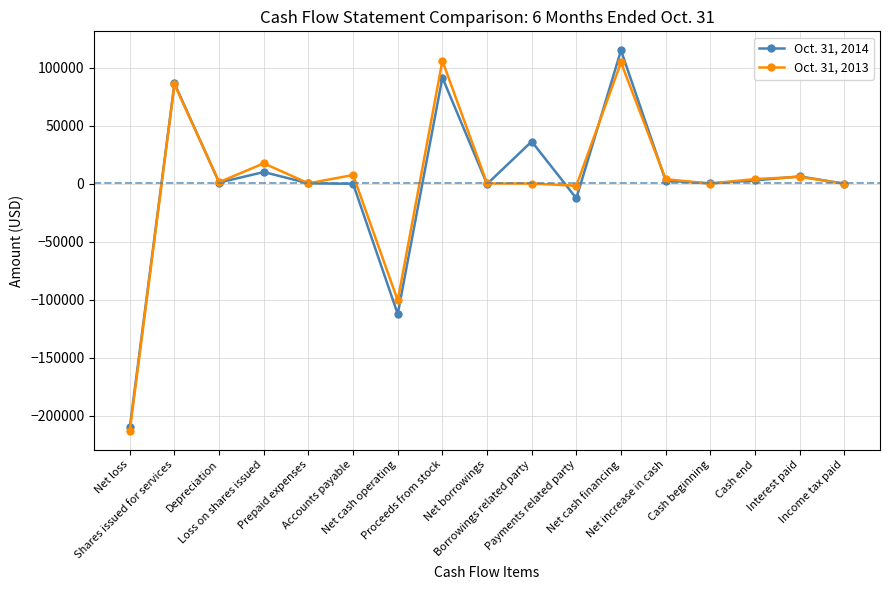

What is the sum of the Oct. 31, 2013 values at Cash end and Prepaid expenses?

4272